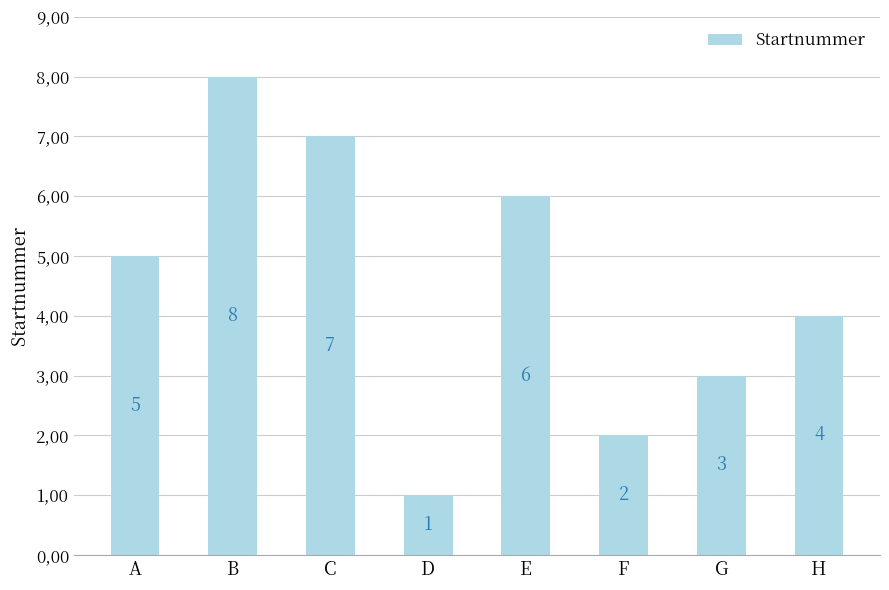

Rank the categories by value from highest to lowest.

B, C, E, A, H, G, F, D